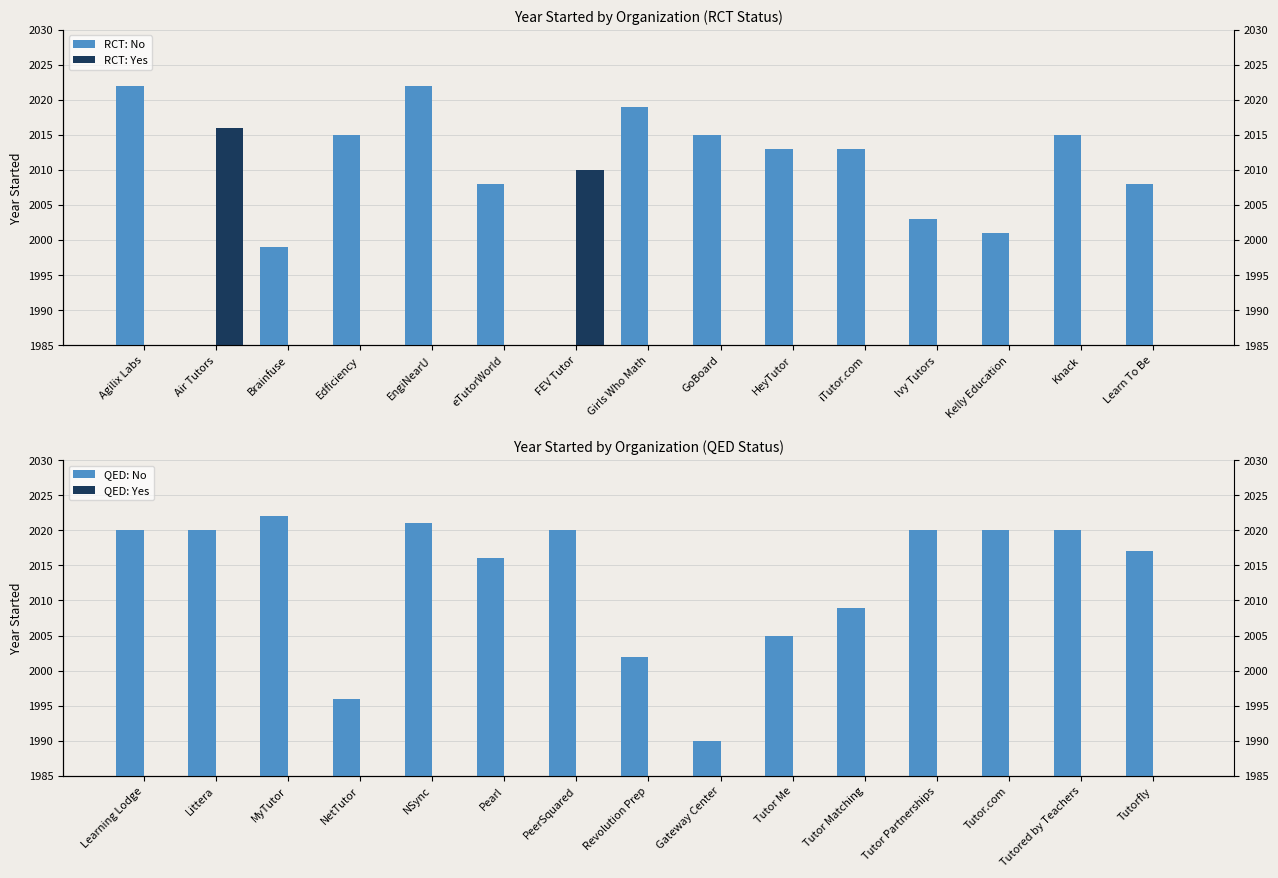

How many bars are there in total?

60